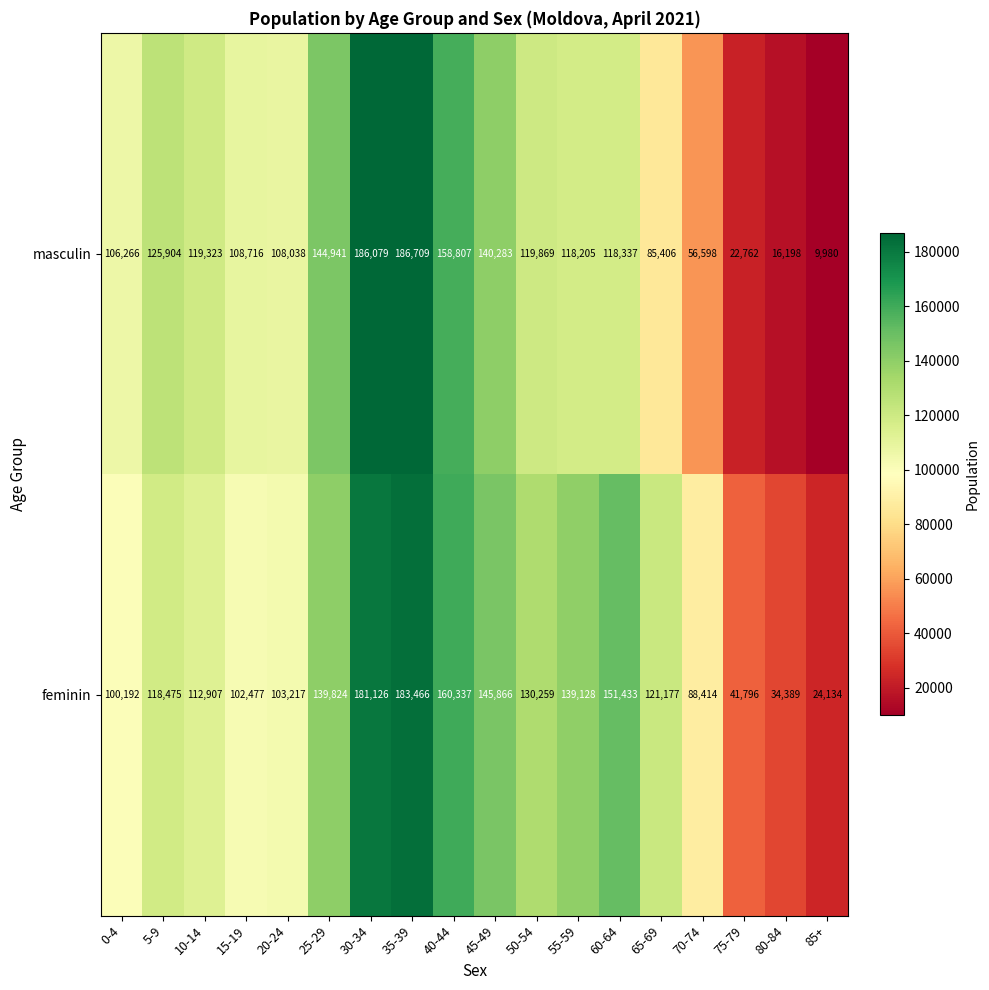

What is the average value of the feminin series?

115479